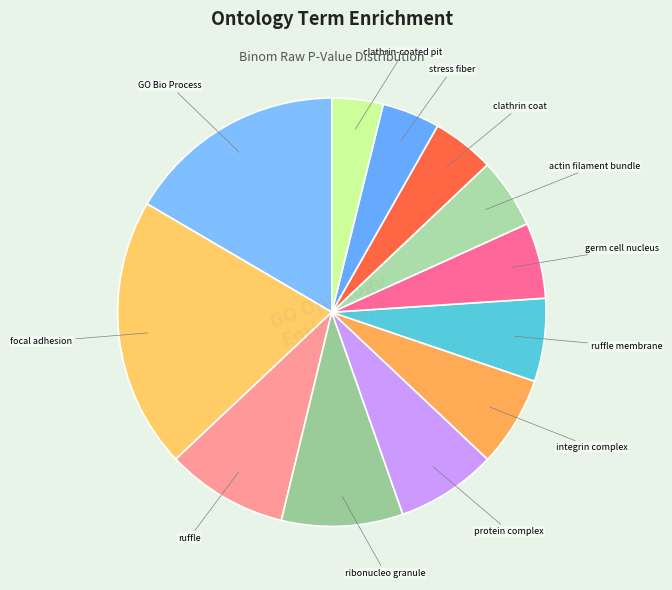

Do stress fiber and ribonucleo granule together represent more than half of the pie?

No